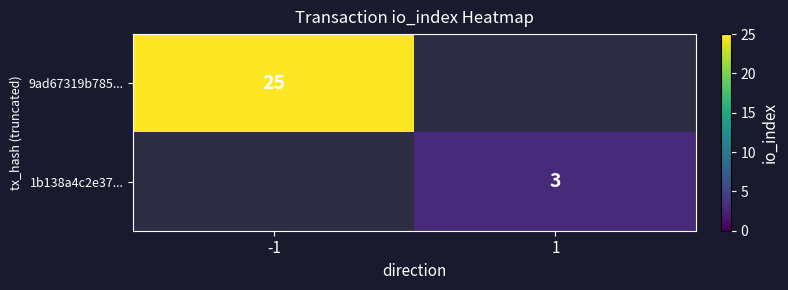

Is it true that 9ad67319b785... equals 25 at -1?

True